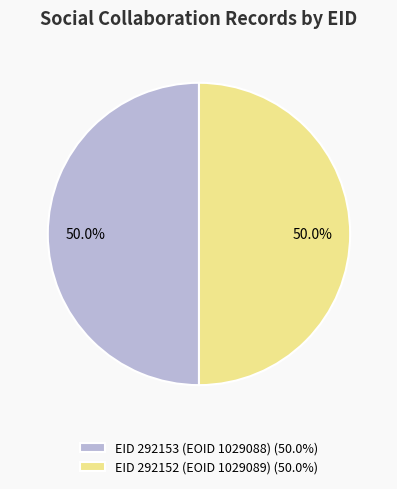

What is the ratio of the value at EID 292152 (EOID 1029089) to the value at EID 292153 (EOID 1029088)?

1.0